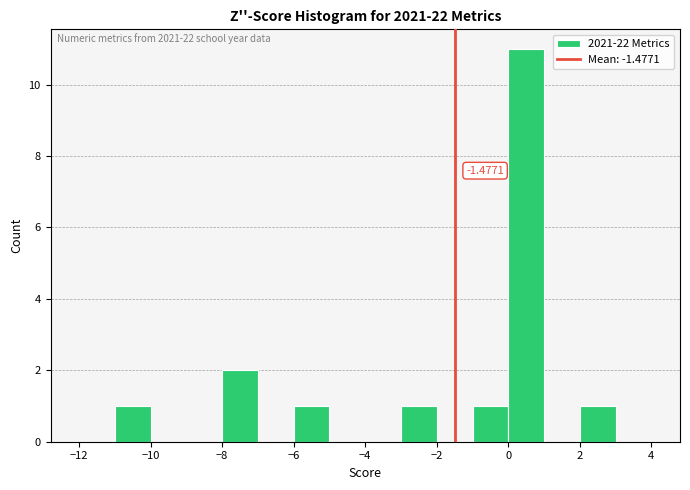

Which range on the x-axis has the tallest bar?

0 to 1